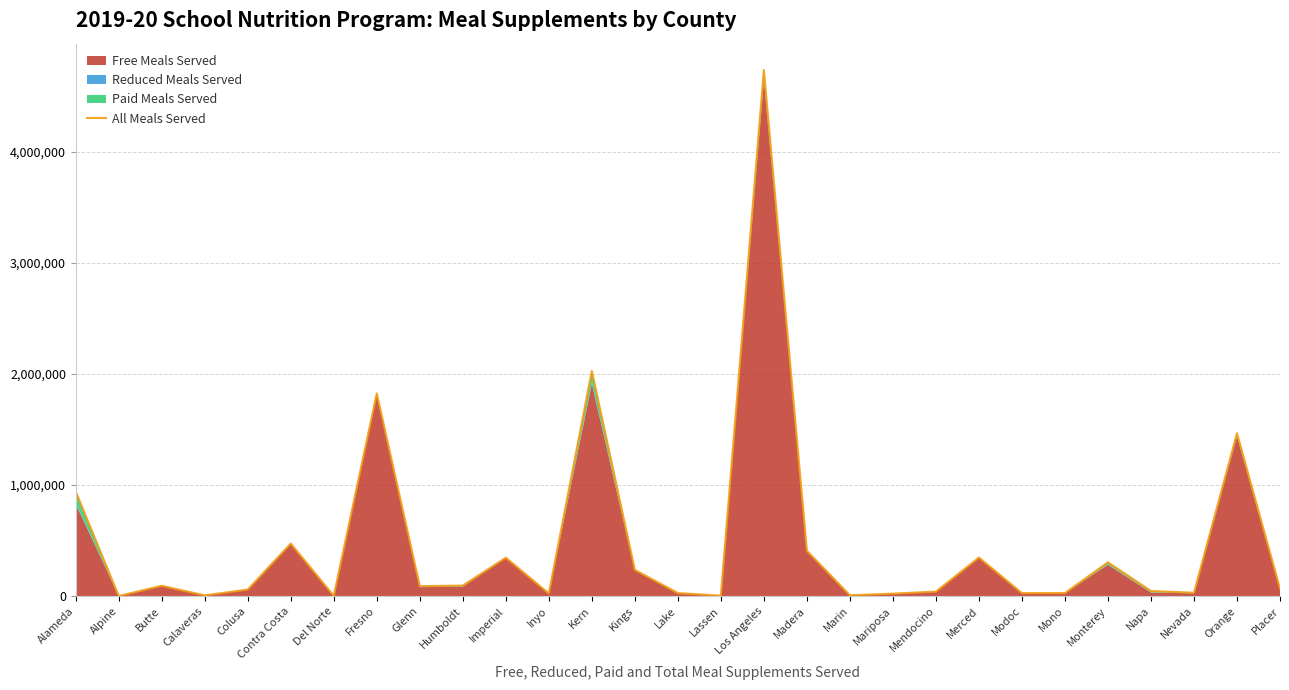

Count the number of values greater than 65935.

14